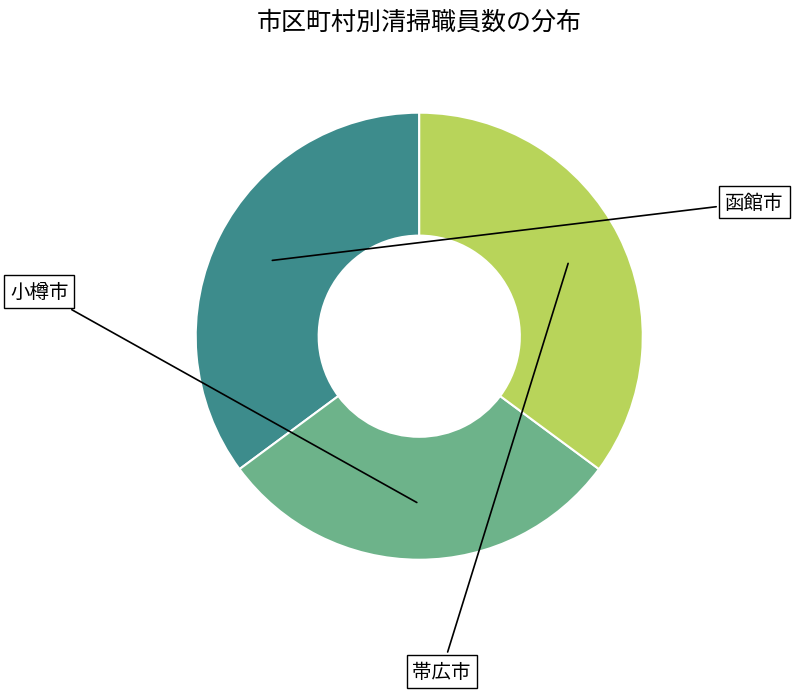

Is there any slice that represents more than half of the pie?

No